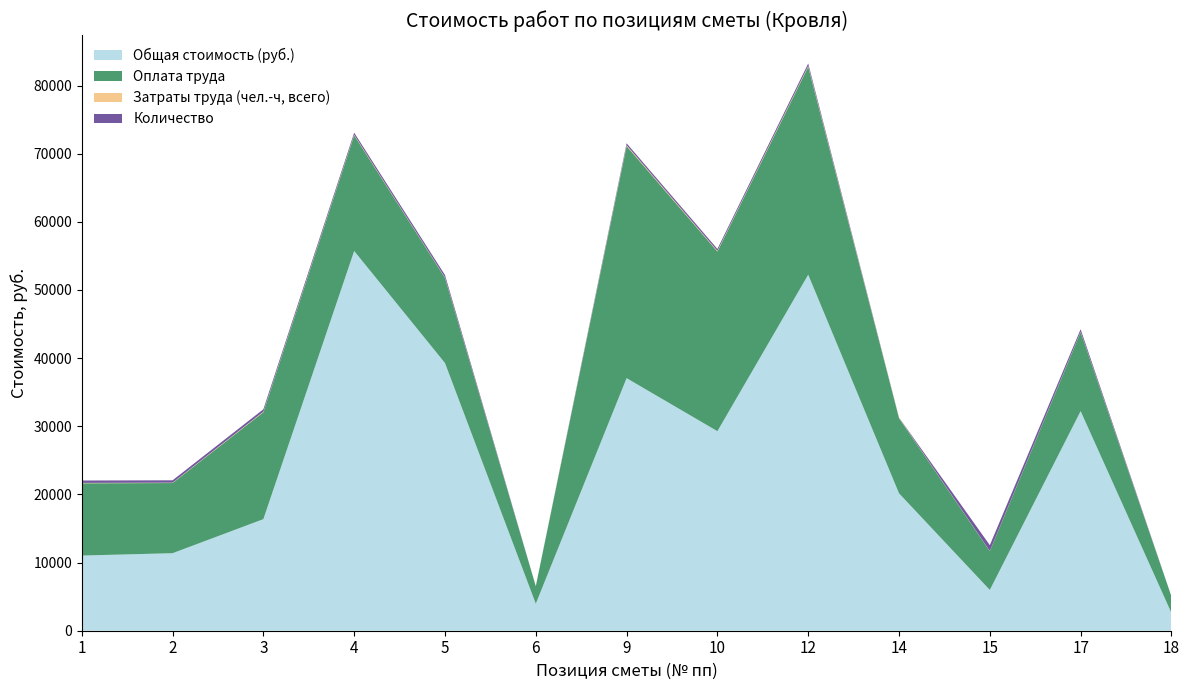

Reading left to right, what are all the values shown in this chart?

Общая стоимость (руб.): 1=11029	2=11374	3=16373	4=55720	5=39279	6=3957	9=37060	10=29278	12=52241	14=20160	15=5980	17=32224	18=2609
Оплата труда: 1=10609	2=10297	3=15695	4=16976	5=12504	6=2577	9=34058	10=26369	12=30521	14=11034	15=5697	17=11599	18=2422
Затраты труда (чел.-ч, всего): 1=55	2=53	3=79	4=83	5=64	6=12	9=127	10=98	12=124	14=53	15=27	17=55	18=12
Количество: 1=348	2=348	3=348	4=300	5=348	6=1	9=278	10=278	12=348	14=32	15=850	17=359	18=6